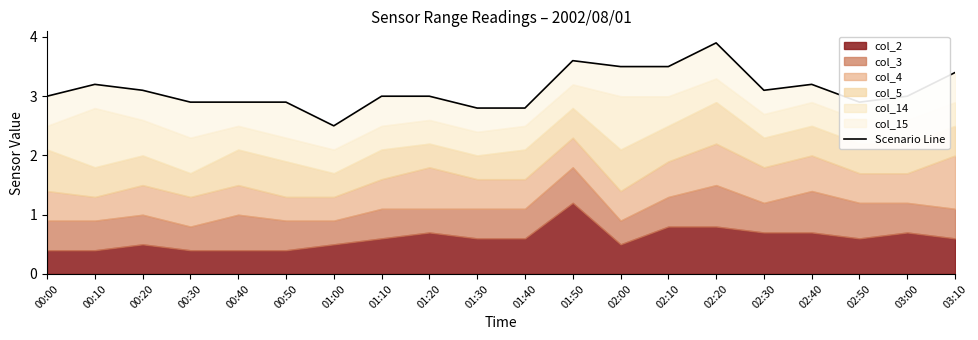

Reading left to right, transcribe all the data shown in this chart.

3.0	3.2	3.1	2.9	2.9	2.9	2.5	3.0	3.0	2.8	2.8	3.6	3.5	3.5	3.9	3.1	3.2	2.9	3.0	3.4